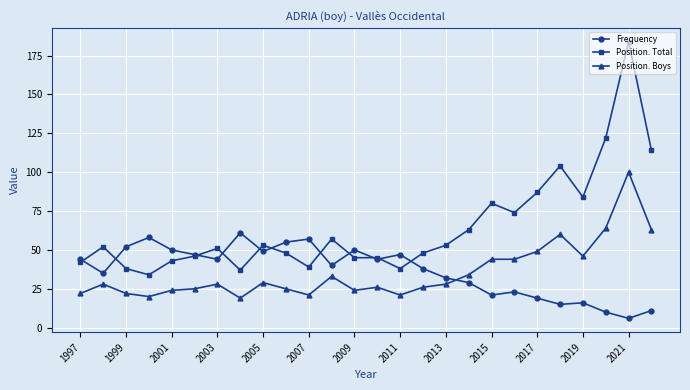

How many lines are shown in the chart?

3